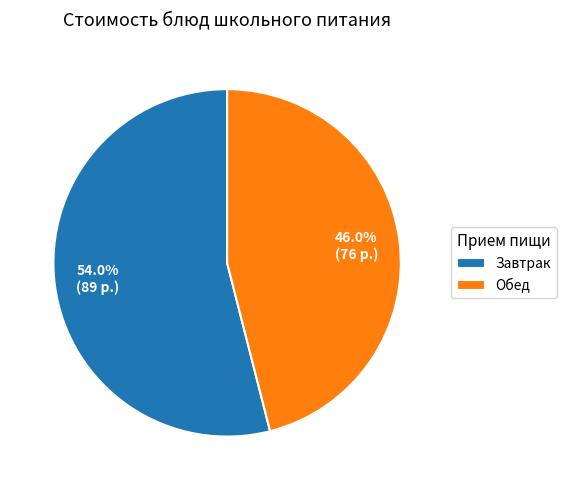

Which has a higher value, Завтрак or Обед?

Завтрак